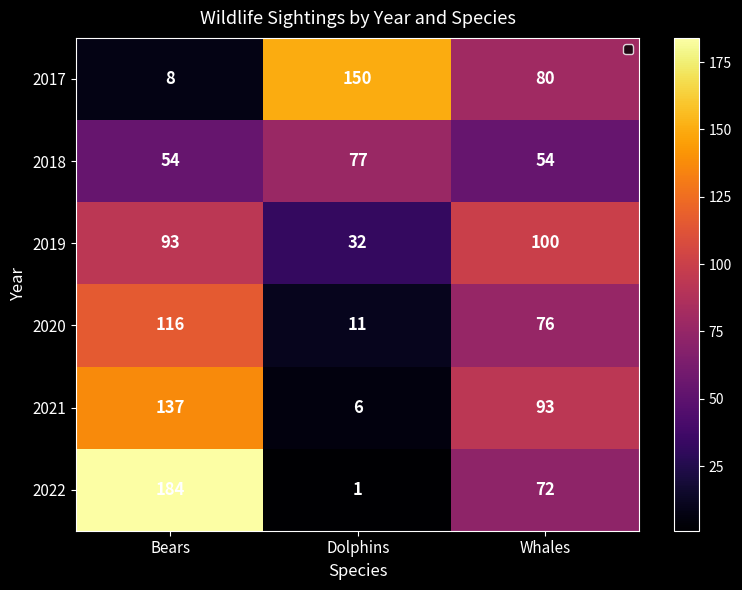

Count the 2021 values in the range 6 to 137.

3